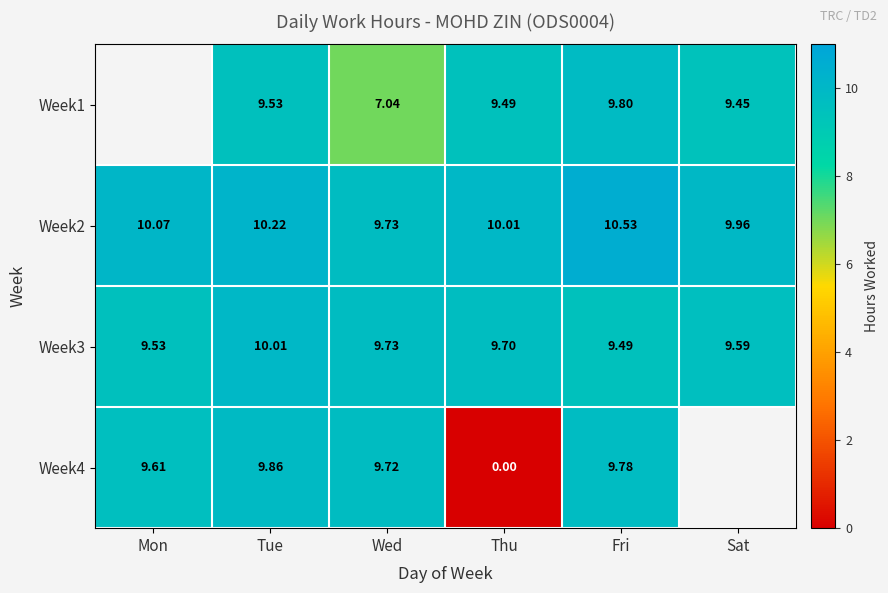

Is the value of Week4 at Thu greater than the value of Week3 at Fri?

No